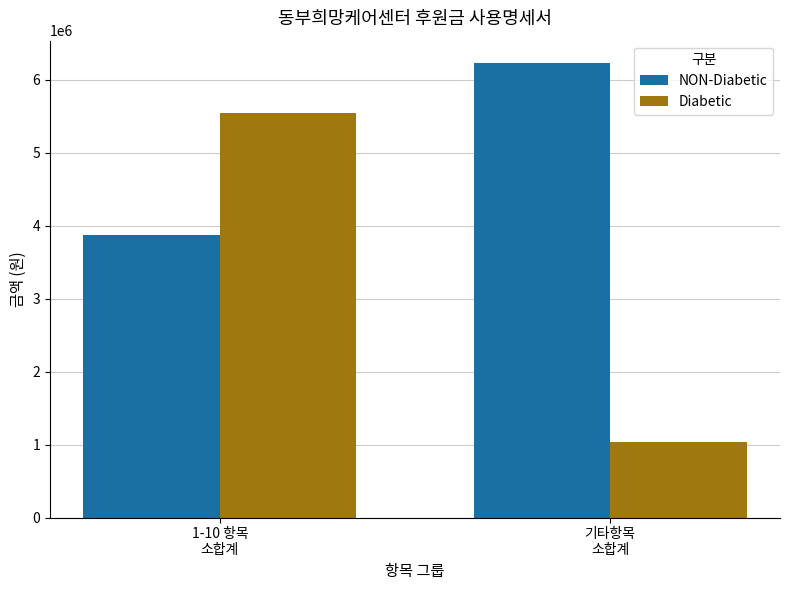

List the series in order of their overall mean, lowest first.

Diabetic, NON-Diabetic